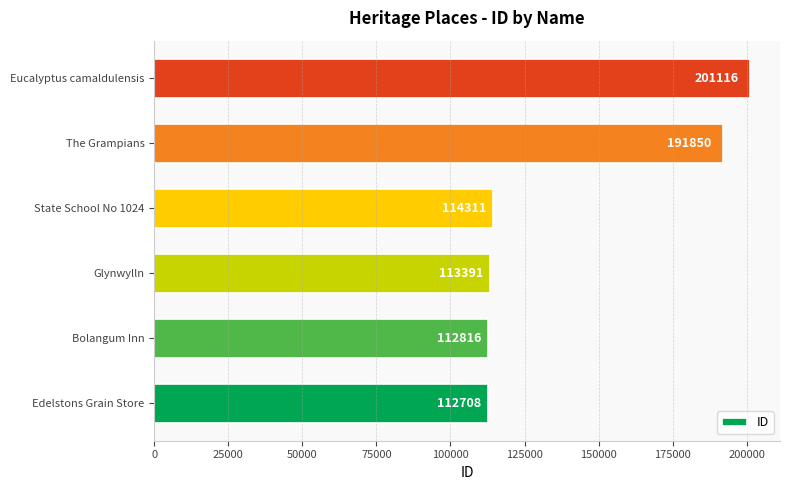

Does the chart contain any negative values?

No